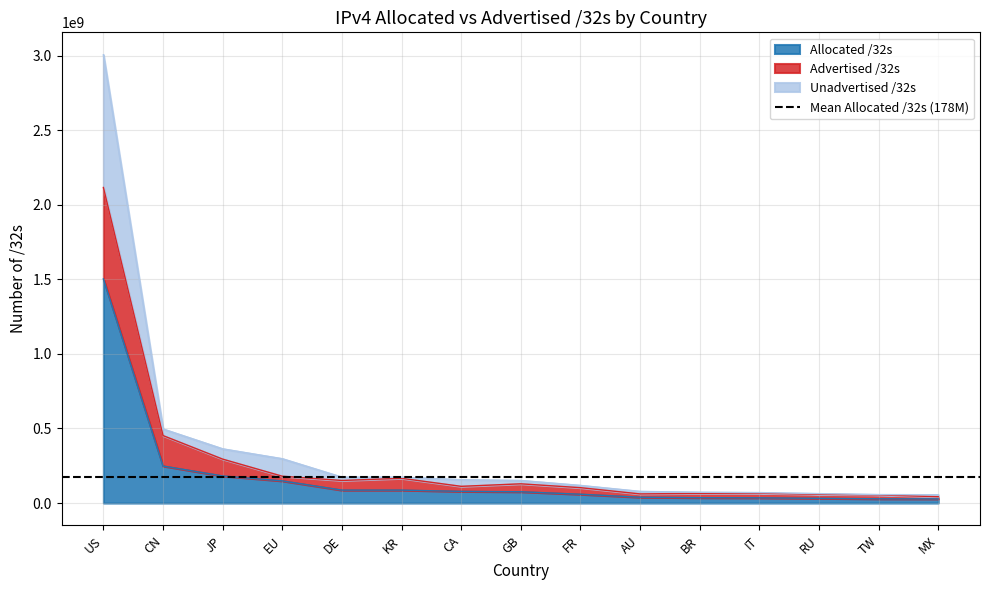

Read the Unadvertised /32s value at RU, to the nearest 10.

63157780